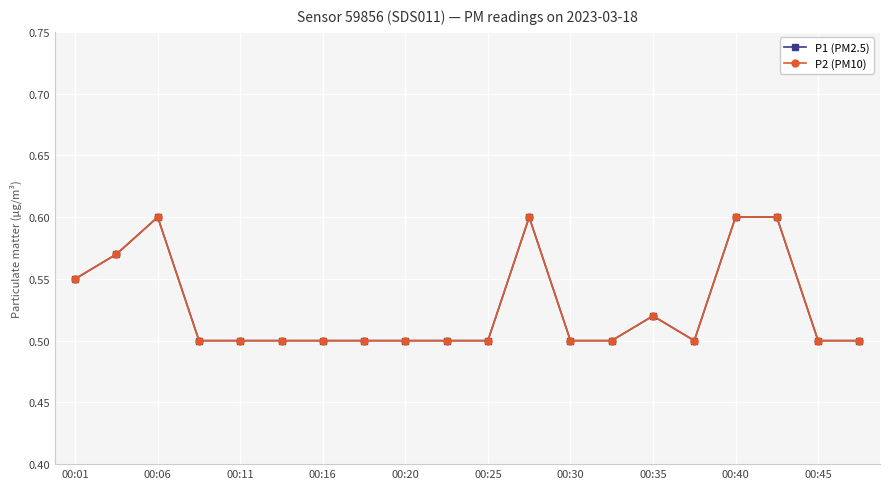

True or false: P1 (PM2.5) and P2 (PM10) intersect in this chart.

False